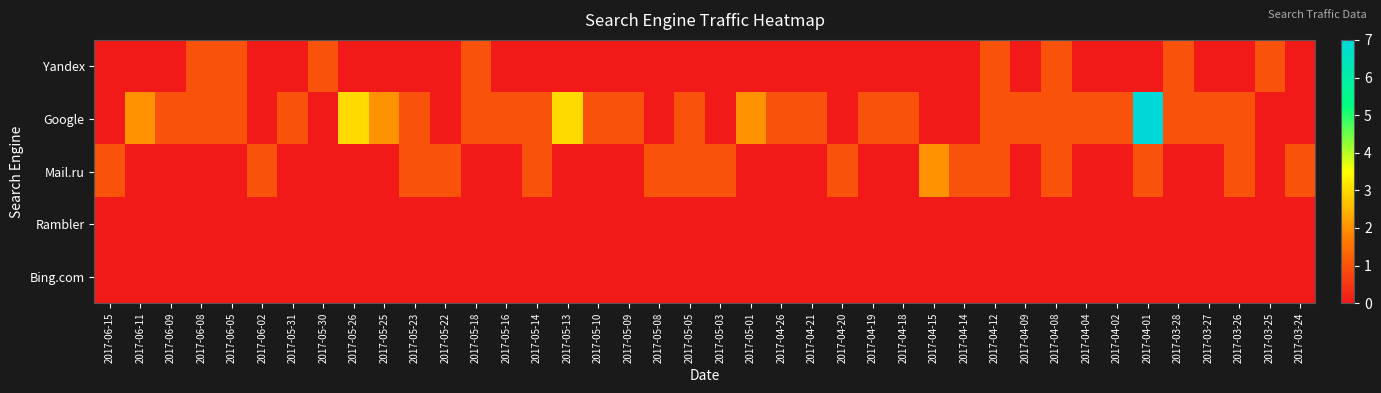

Which category has the lowest value across all series?

2017-06-15